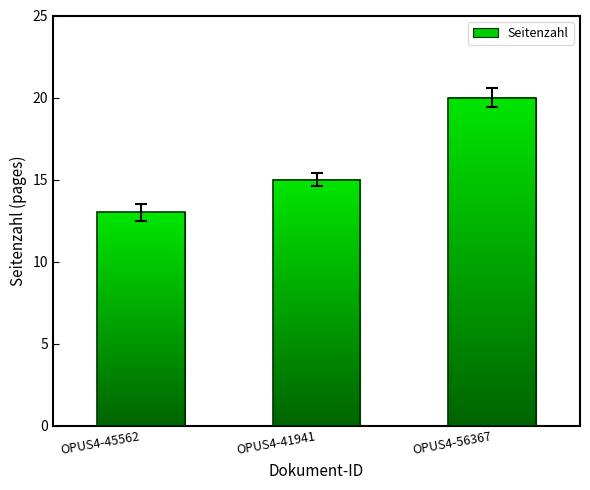

Reading right to left, extract all data points from this chart.

20	15	13